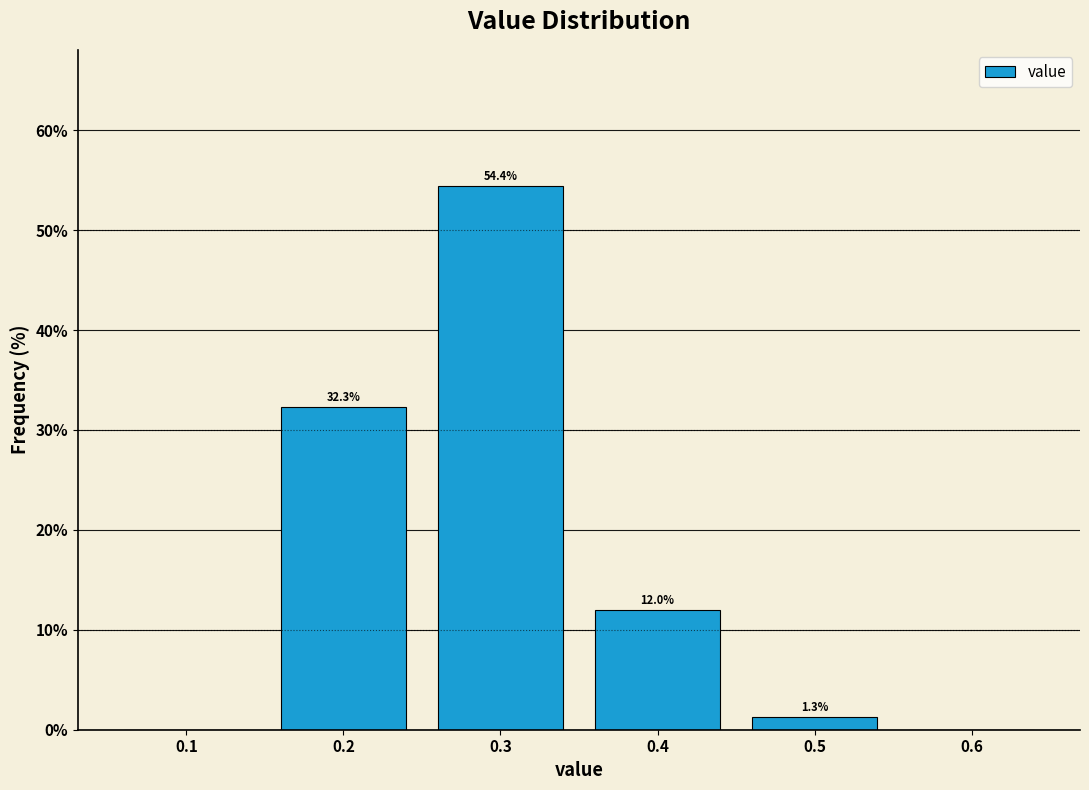

Over which range of the x-axis is the bar tallest?

0.25 to 0.35